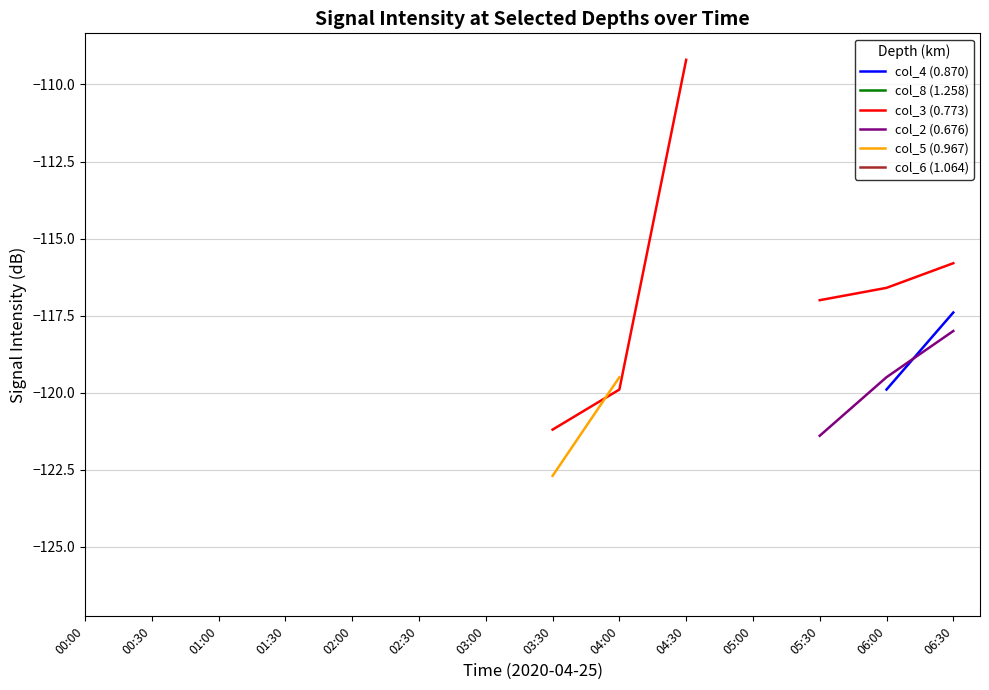

What position from the left is 01:30?

4